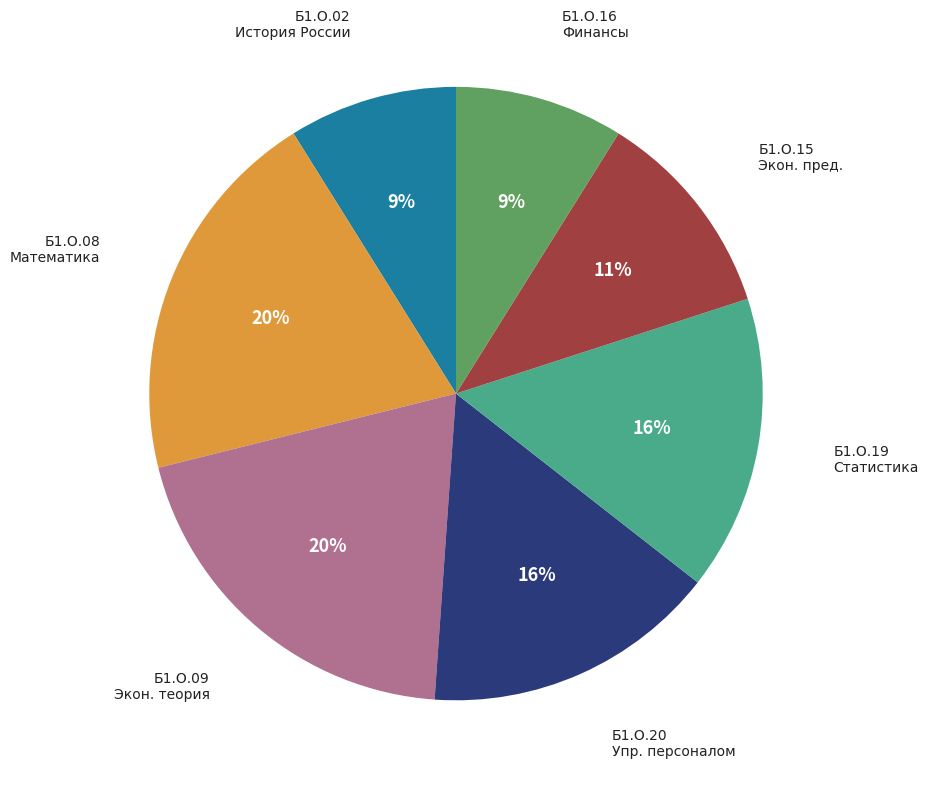

To the nearest percent, what is the average slice percentage?

14%